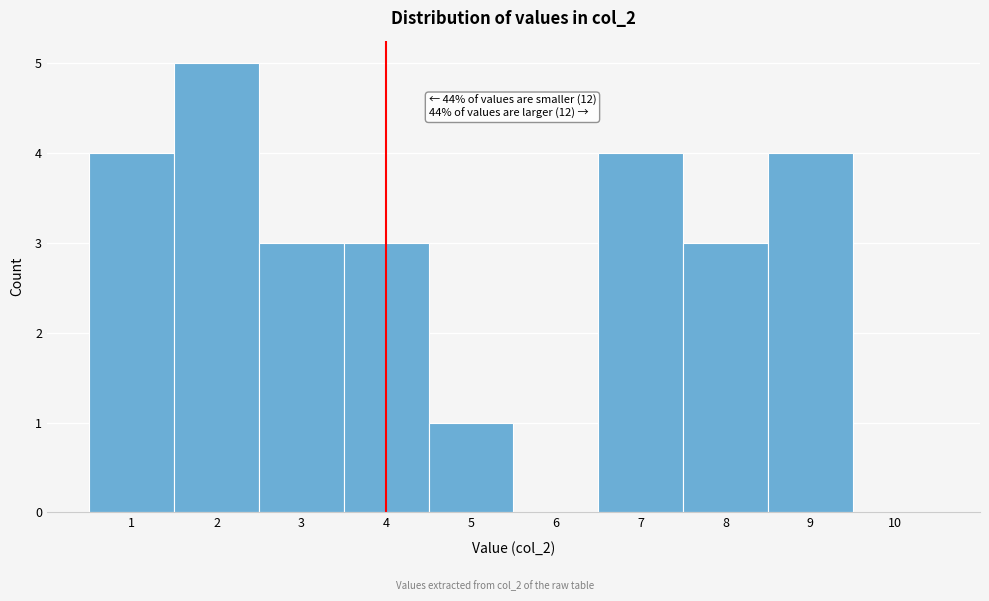

Over which range of the x-axis is the bar tallest?

1.5 to 2.5